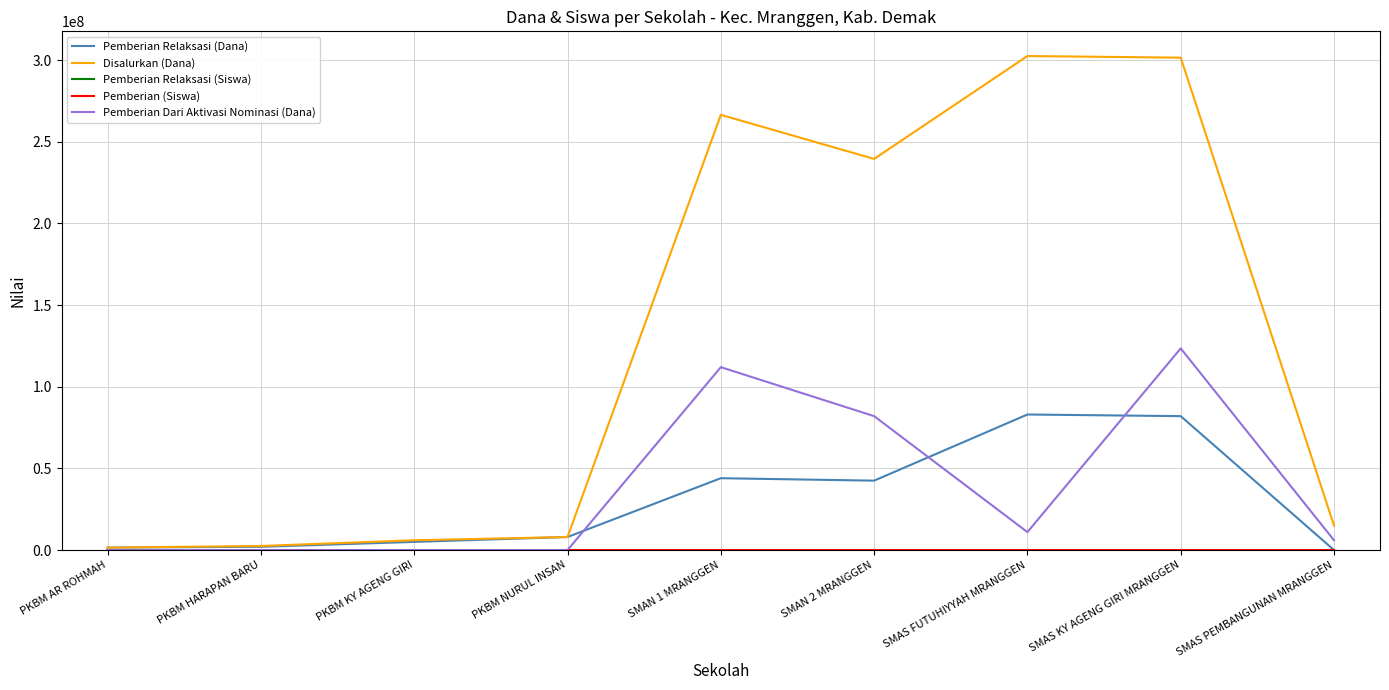

What is the sum of all Pemberian Dari Aktivasi Nominasi (Dana) values?

334500000